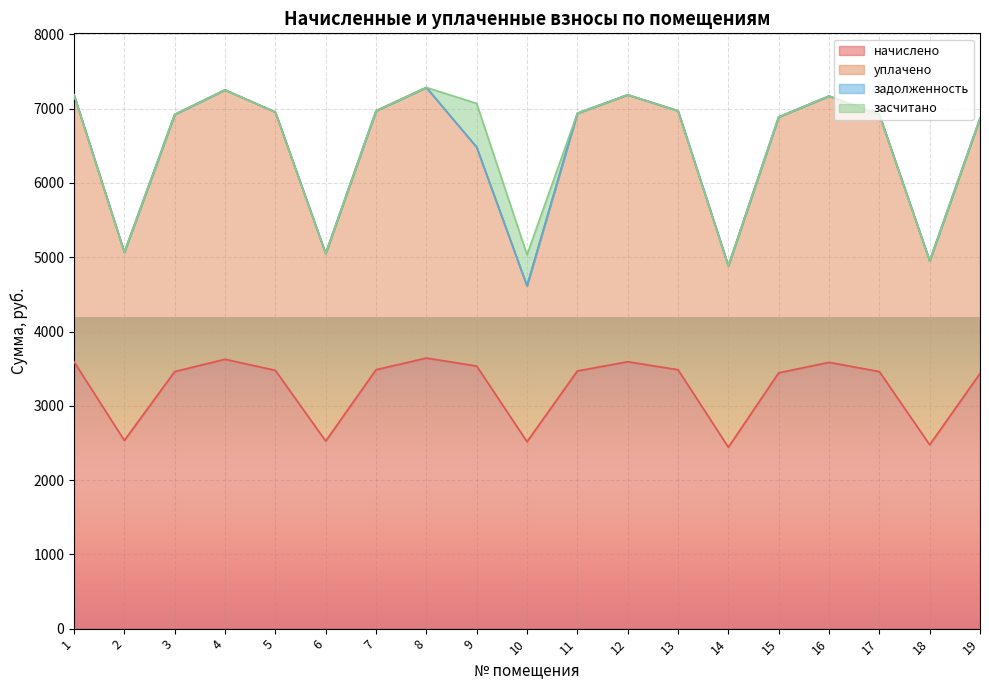

Rank the categories by начислено value from highest to lowest.

8, 4, 1, 12, 16, 9, 7, 13, 5, 11, 3, 17, 15, 19, 2, 6, 10, 18, 14